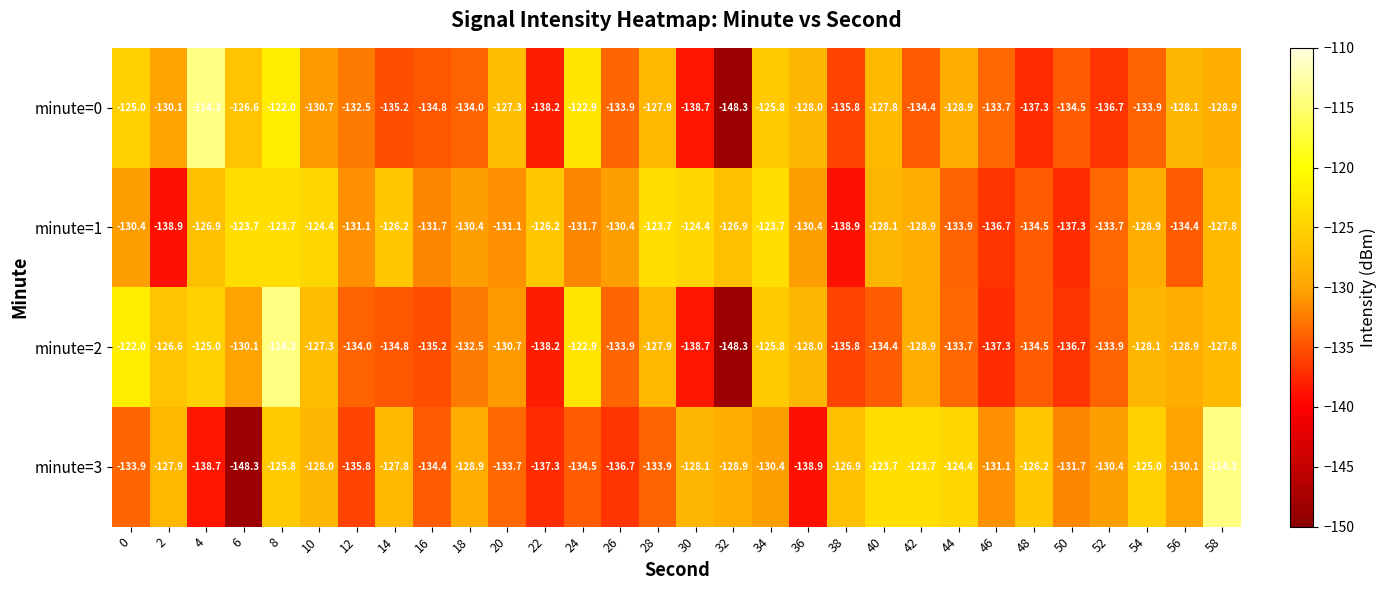

What is the smallest value displayed?

-148.3